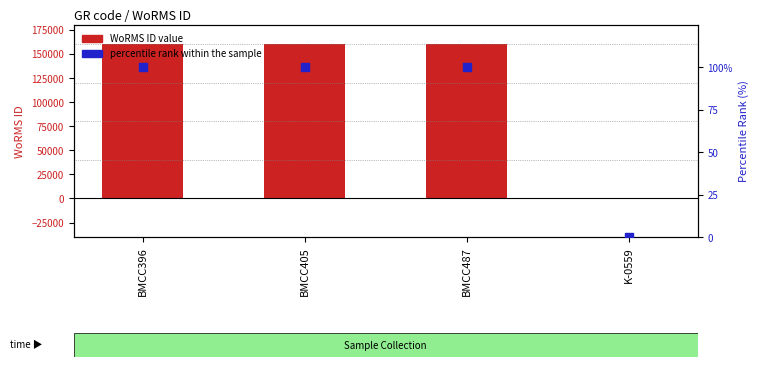

Which series has the widest spread of Y values?

WoRMS ID